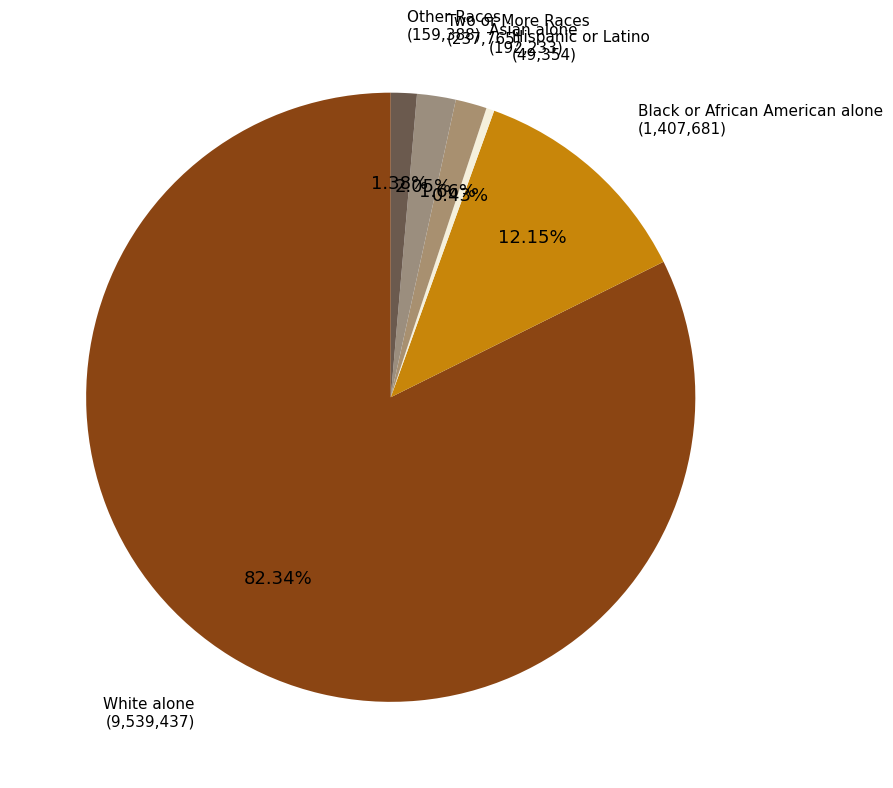

Does White alone account for over 50% of the chart?

Yes